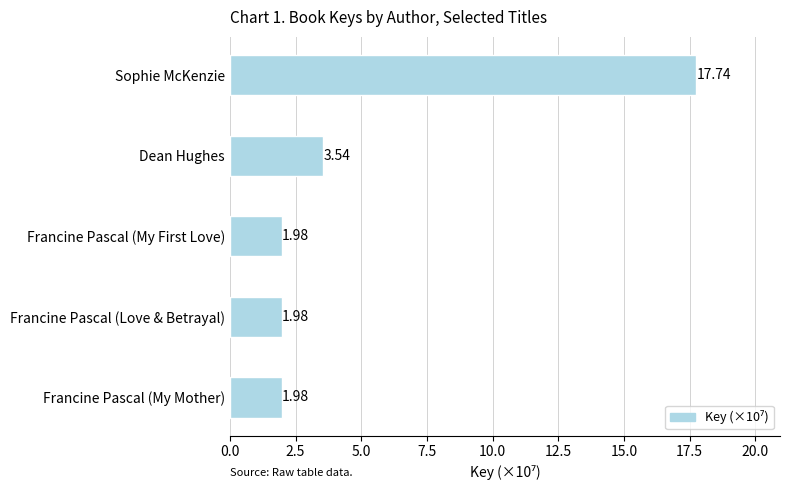

What is the label of the 5th bar from the bottom?

Sophie McKenzie